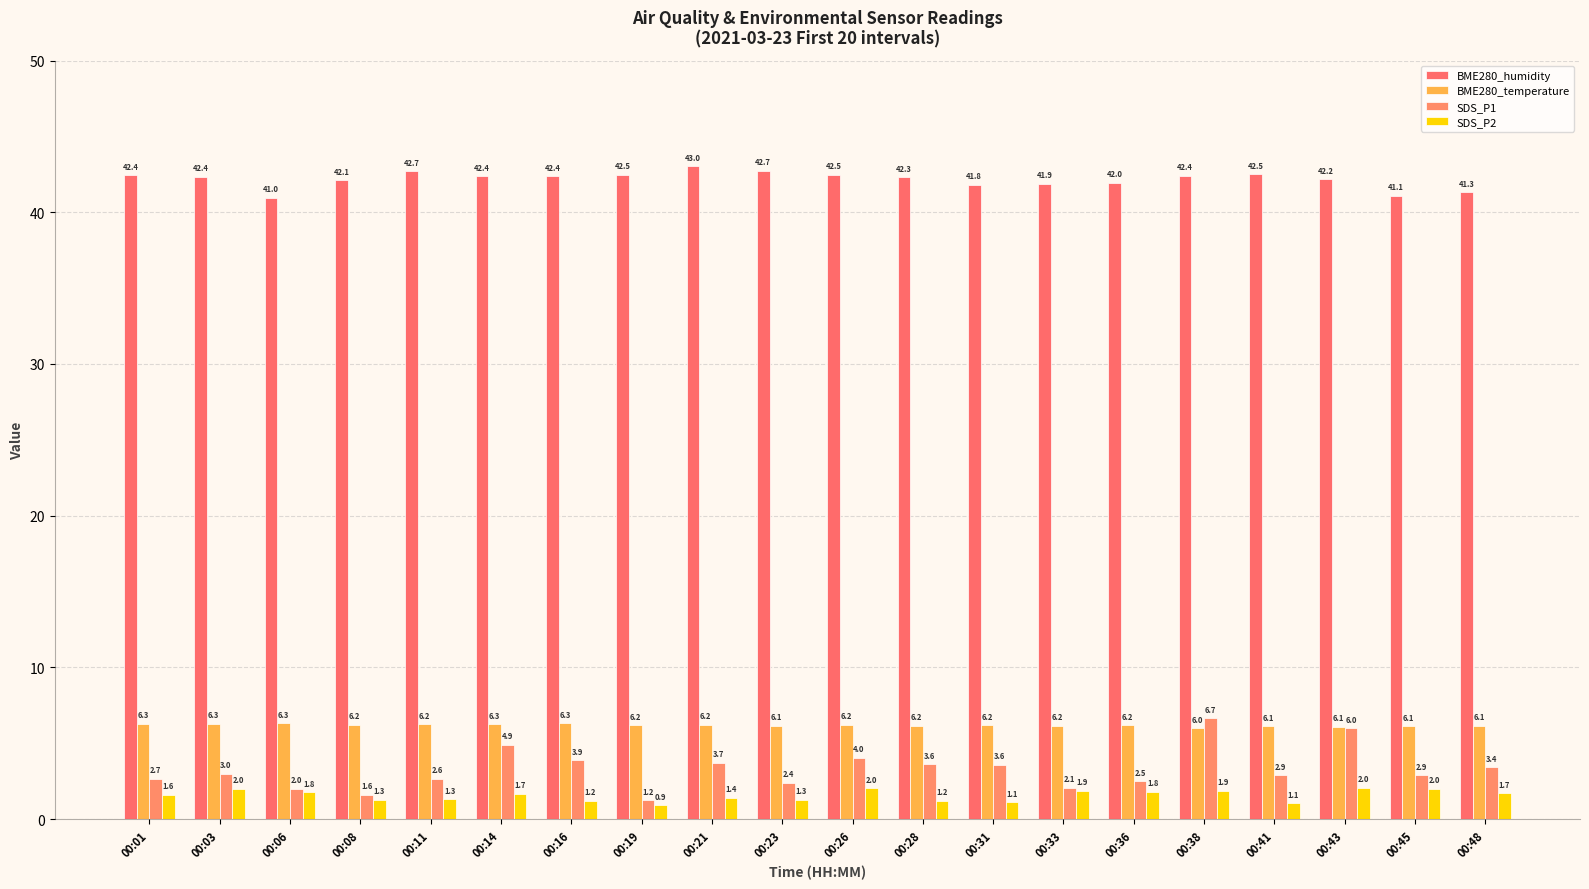

How many bars are there in each group?

4